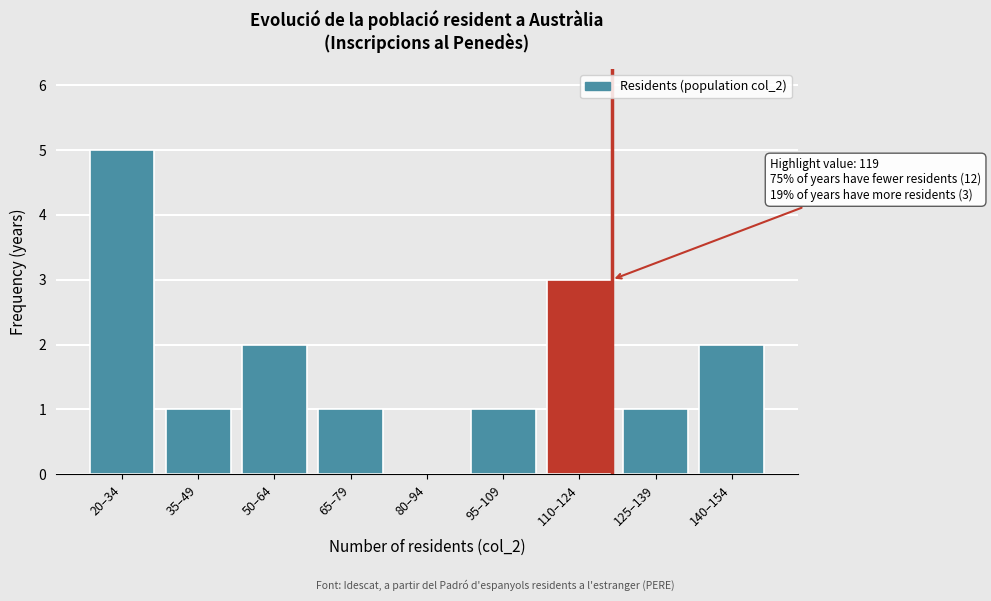

Reading left to right, extract all data points from this chart.

20–34=5	35–49=1	50–64=2	65–79=1	80–94=0	95–109=1	110–124=3	125–139=1	140–154=2